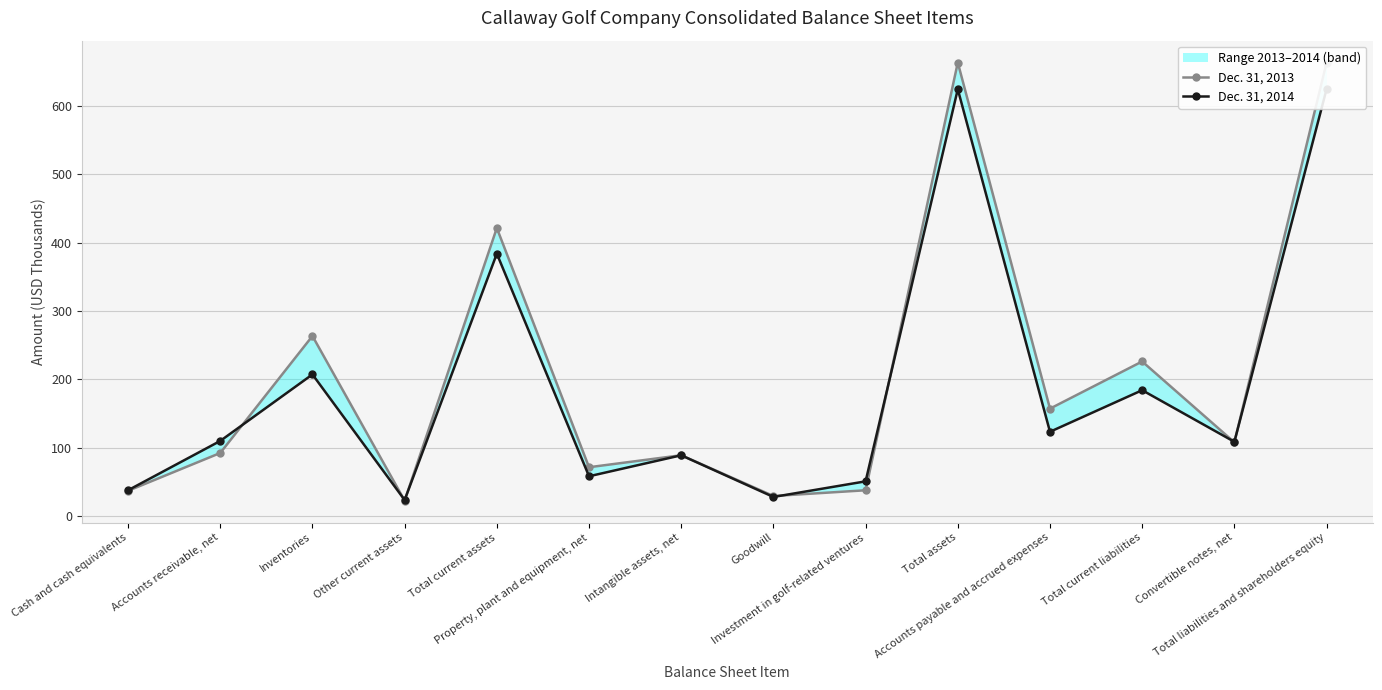

What is the minimum value for Dec. 31, 2014?

23.3